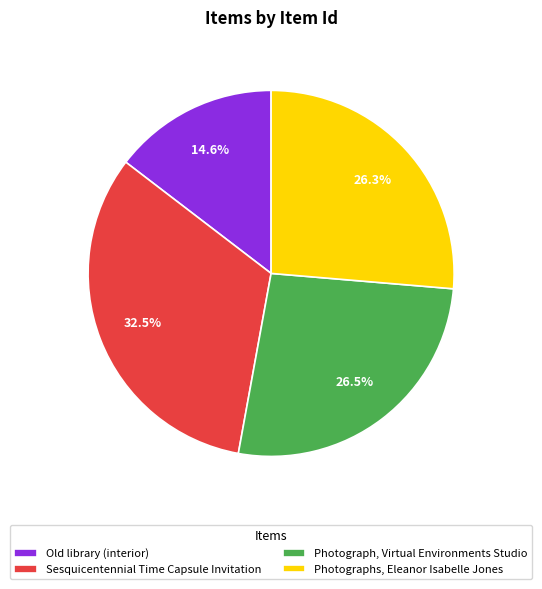

Between Photograph, Virtual Environments Studio and Sesquicentennial Time Capsule Invitation, which is larger?

Sesquicentennial Time Capsule Invitation